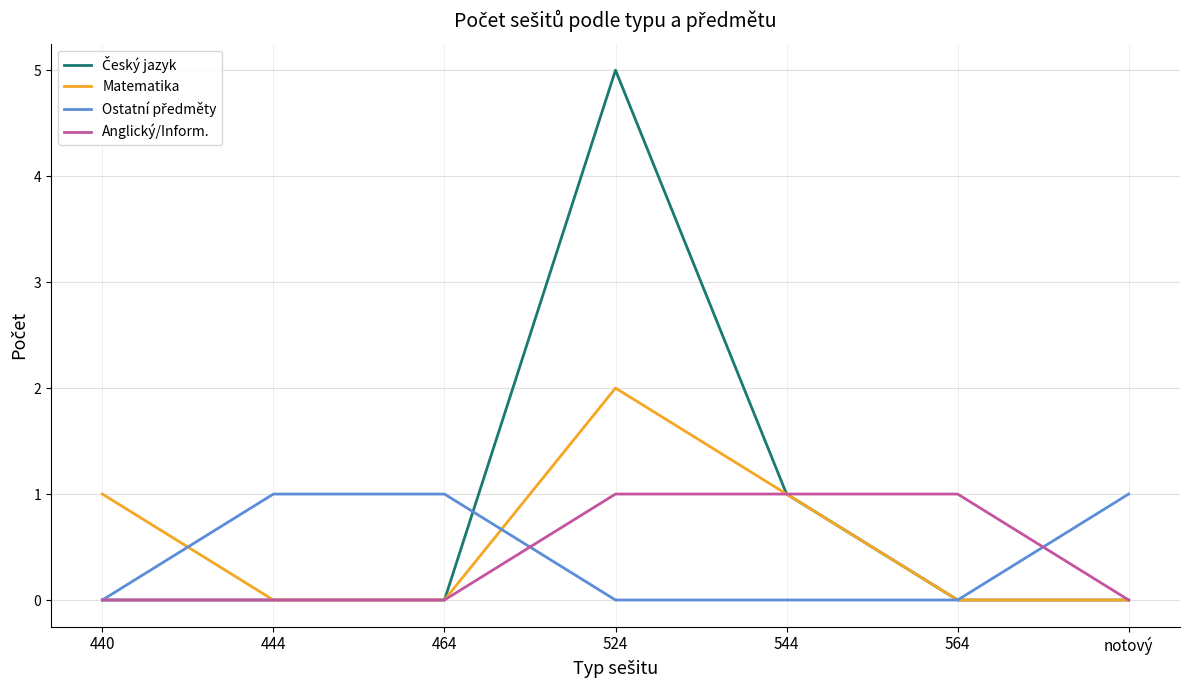

What position from the left is 464?

3